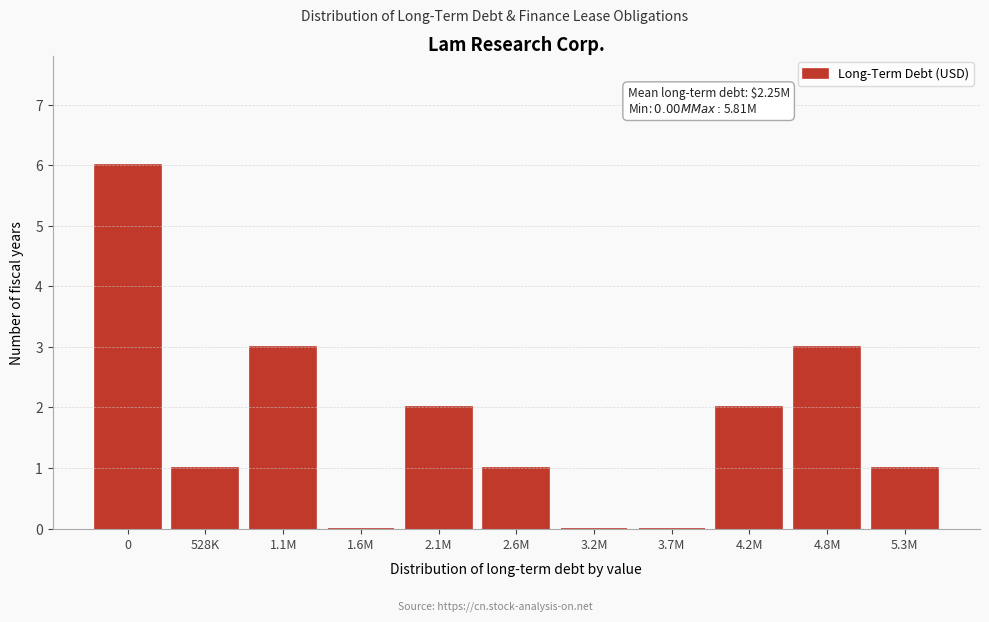

Reading left to right, transcribe all the data shown in this chart.

0=6	528K=1	1.1M=3	1.6M=0	2.1M=2	2.6M=1	3.2M=0	3.7M=0	4.2M=2	4.8M=3	5.3M=1